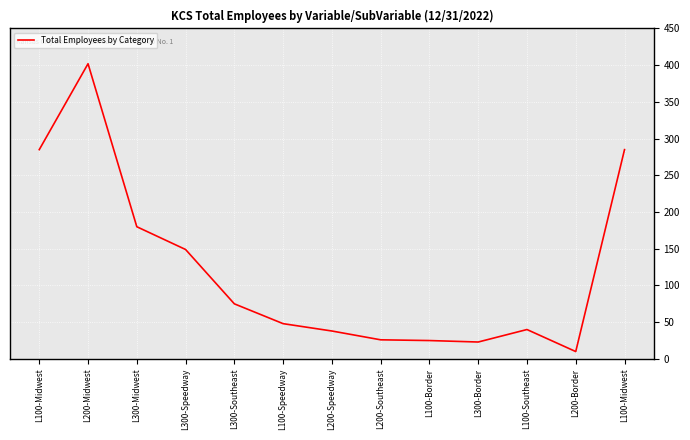

Reading right to left, transcribe all the data shown in this chart.

L100-Midwest=285	L200-Border=10	L100-Southeast=40	L300-Border=23	L100-Border=25	L200-Southeast=26	L200-Speedway=38	L100-Speedway=48	L300-Southeast=75	L300-Speedway=149	L300-Midwest=180	L200-Midwest=402	L100-Midwest=285